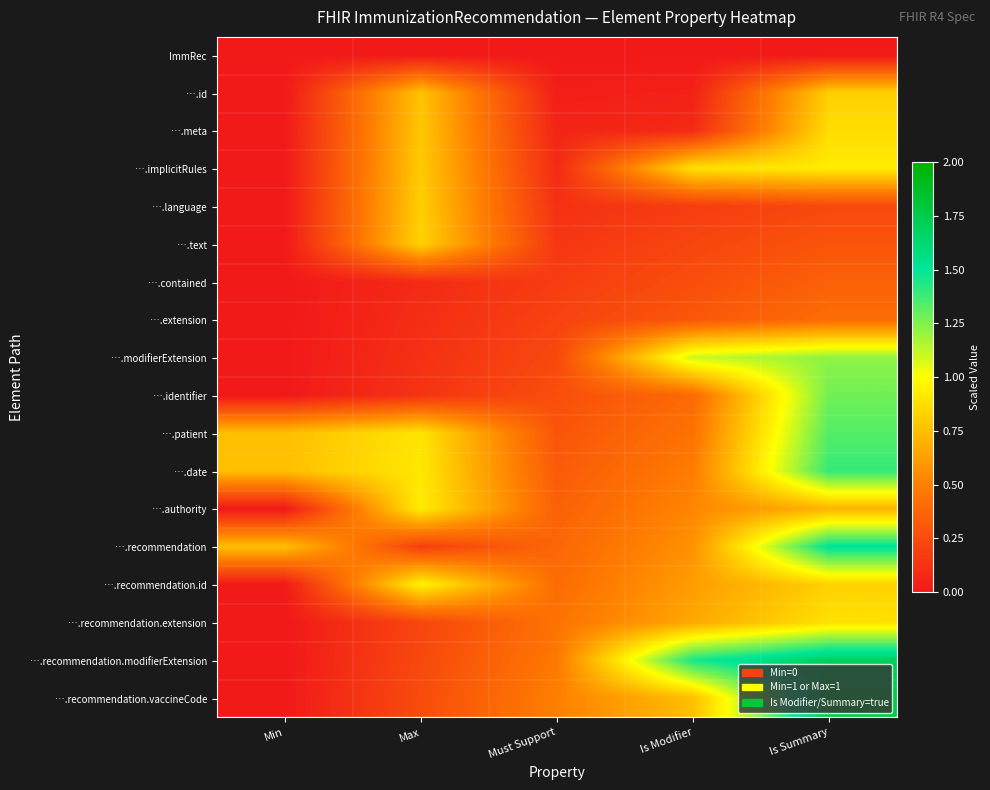

What is the spread (max minus min) of values at Is Summary?

1.8